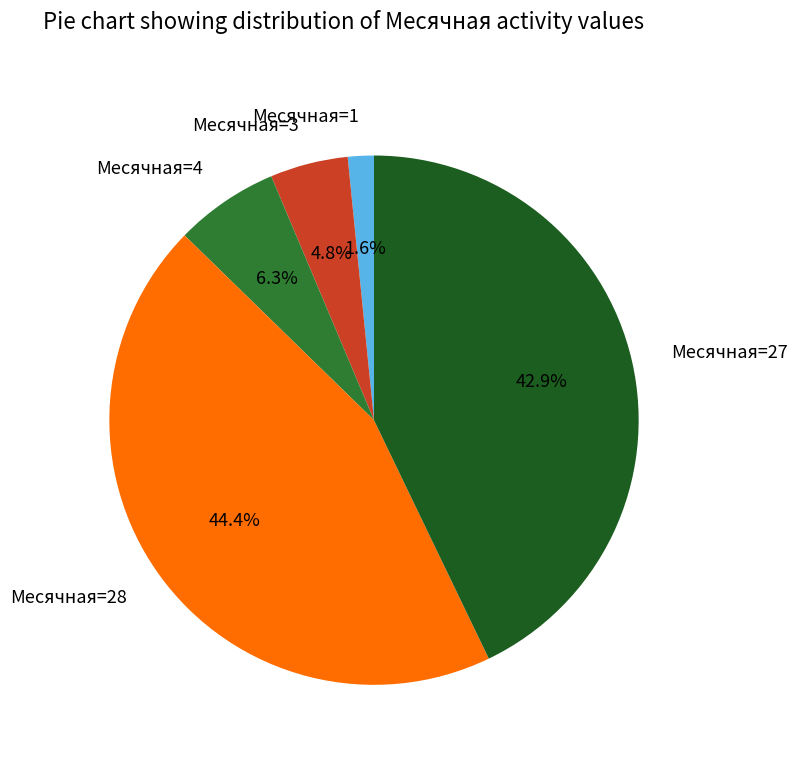

Between Месячная=27 and Месячная=4, which is larger?

Месячная=27